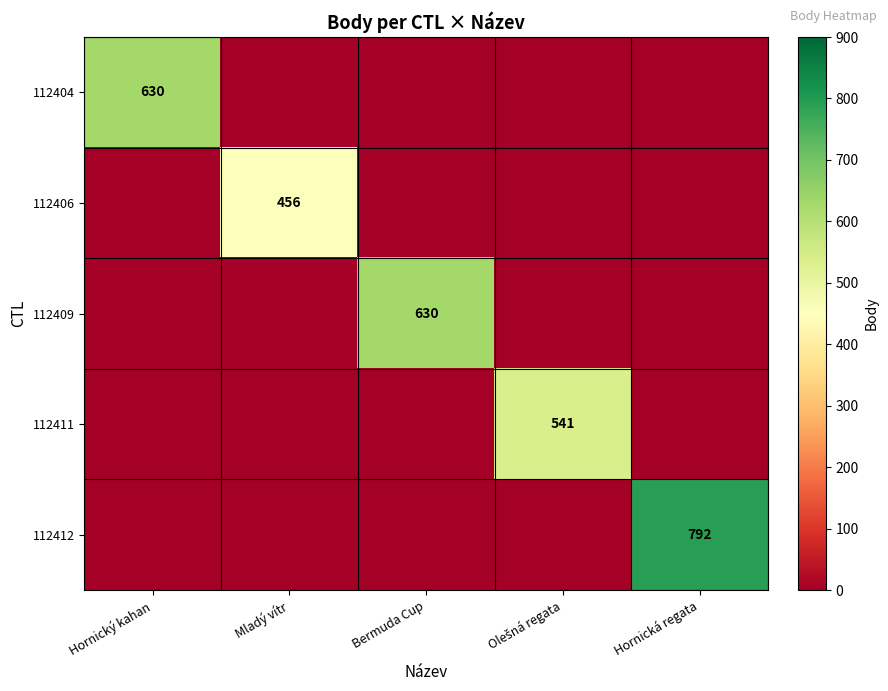

What is the spread (max minus min) of values at Hornická regata?

792